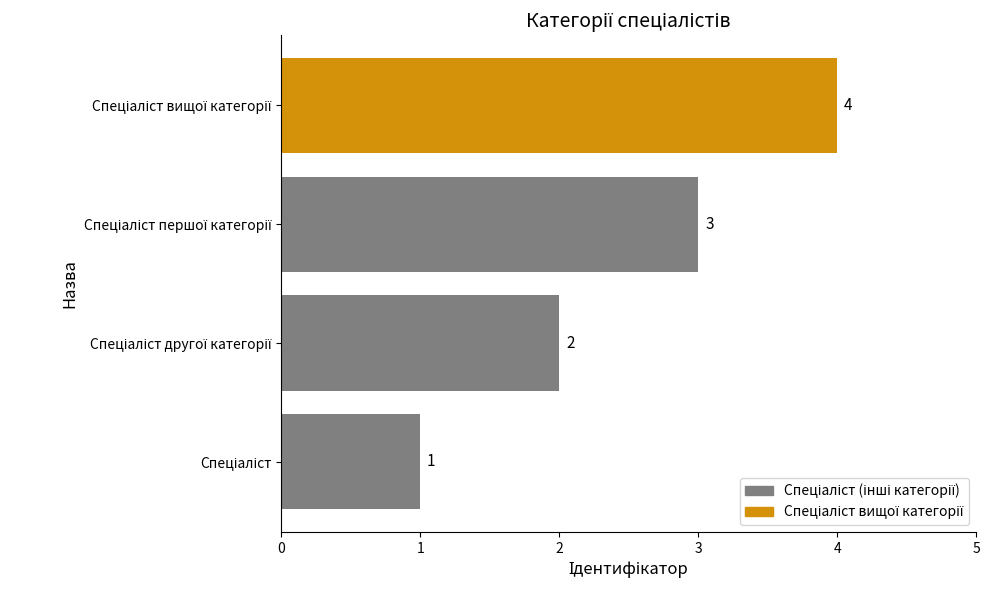

What is the maximum value shown in the chart?

4